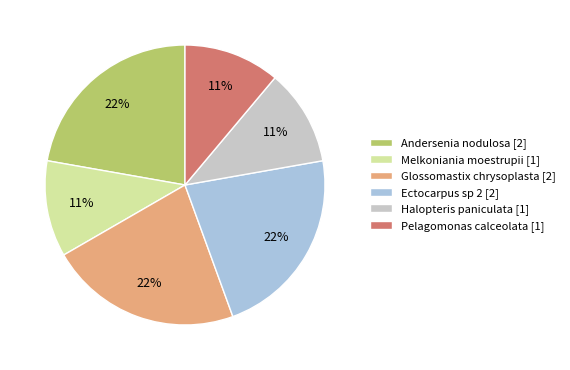

To the nearest percent, what is the difference between the largest and smallest slice percentages?

11%